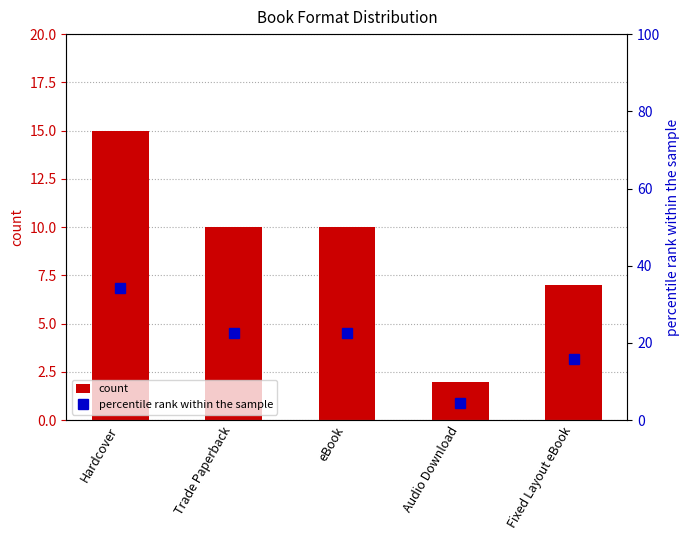

What is the sum of all percentile rank within the sample values?

99.9